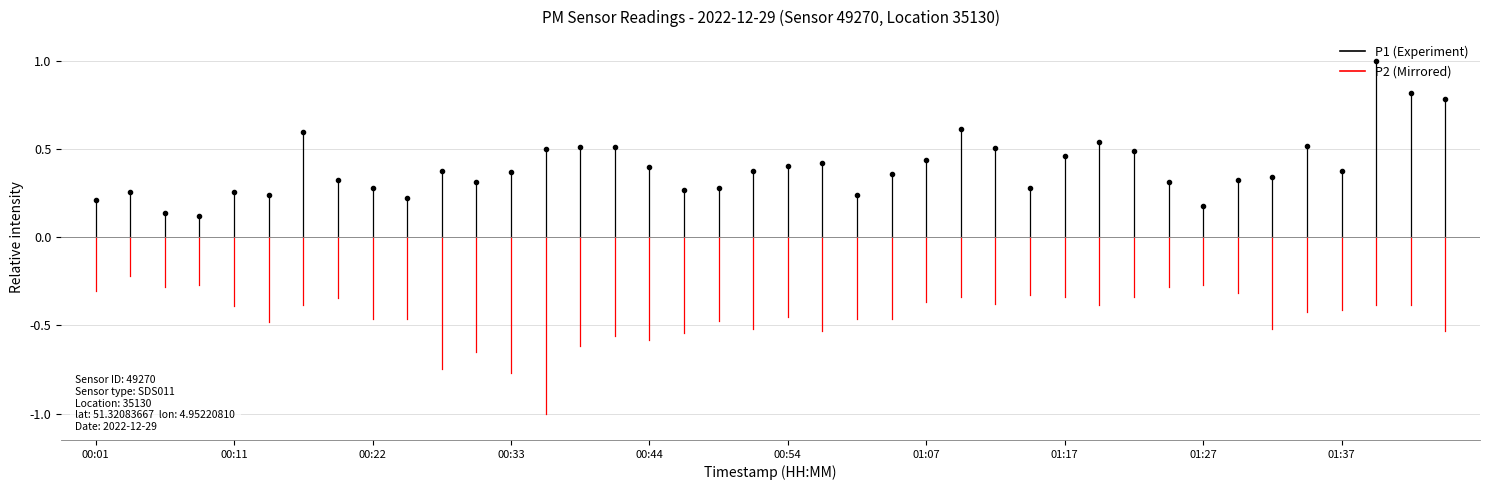

Between 00:11 and 00:01, which is larger?

00:11